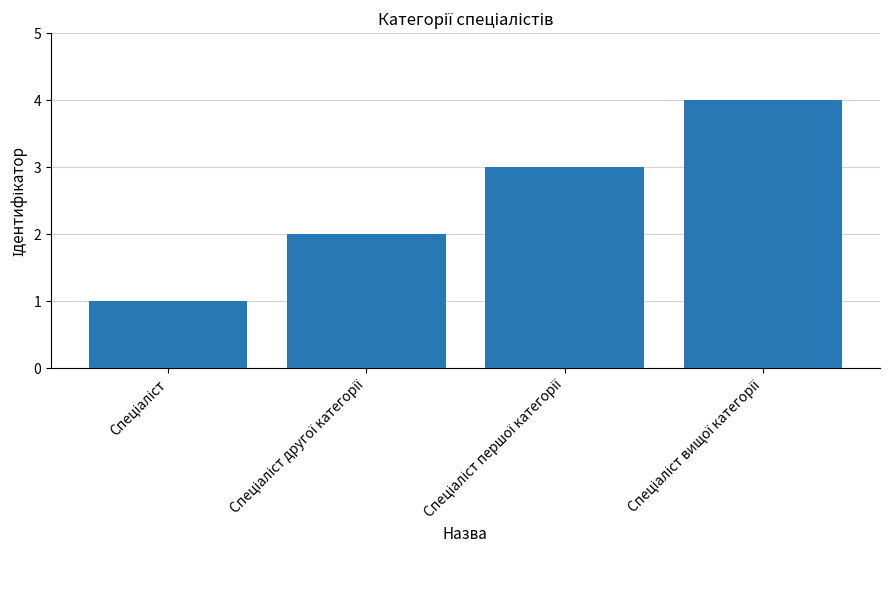

What is the maximum value shown in the chart?

4